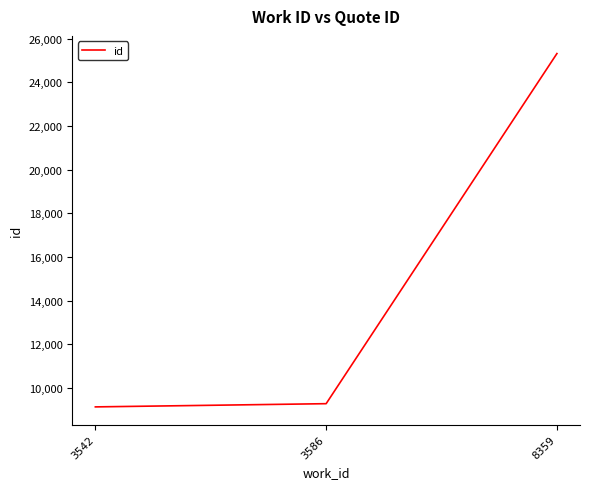

Between 8359 and 3542, which is larger?

8359